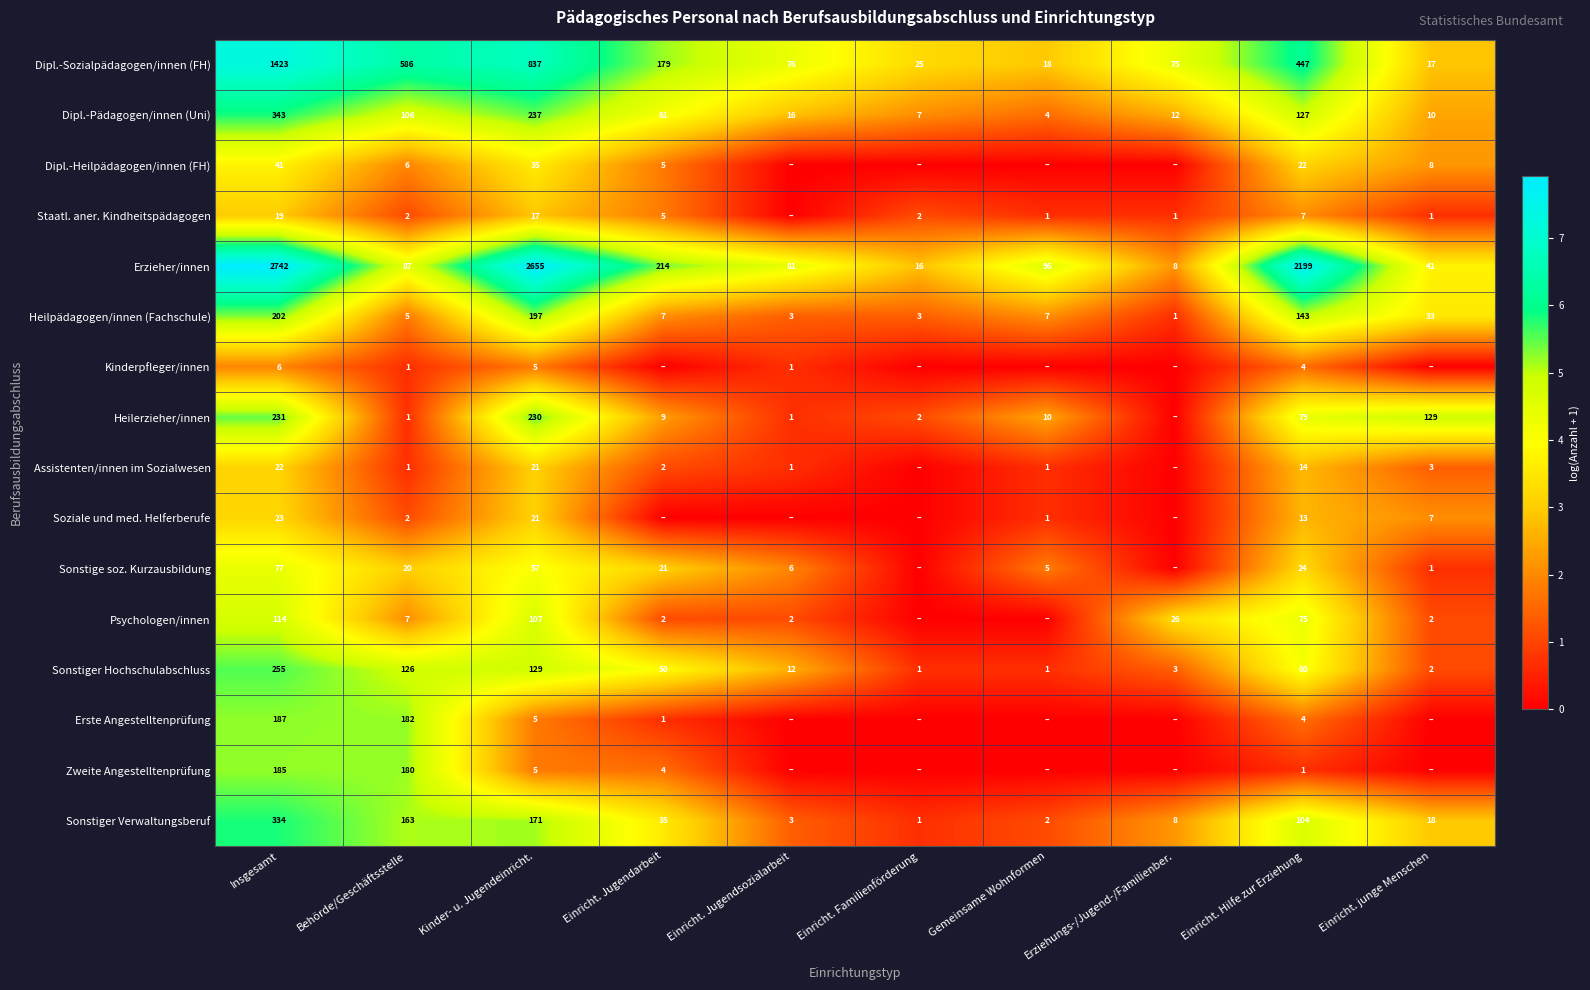

Which category has the highest value in the Erzieher/innen series?

Insgesamt